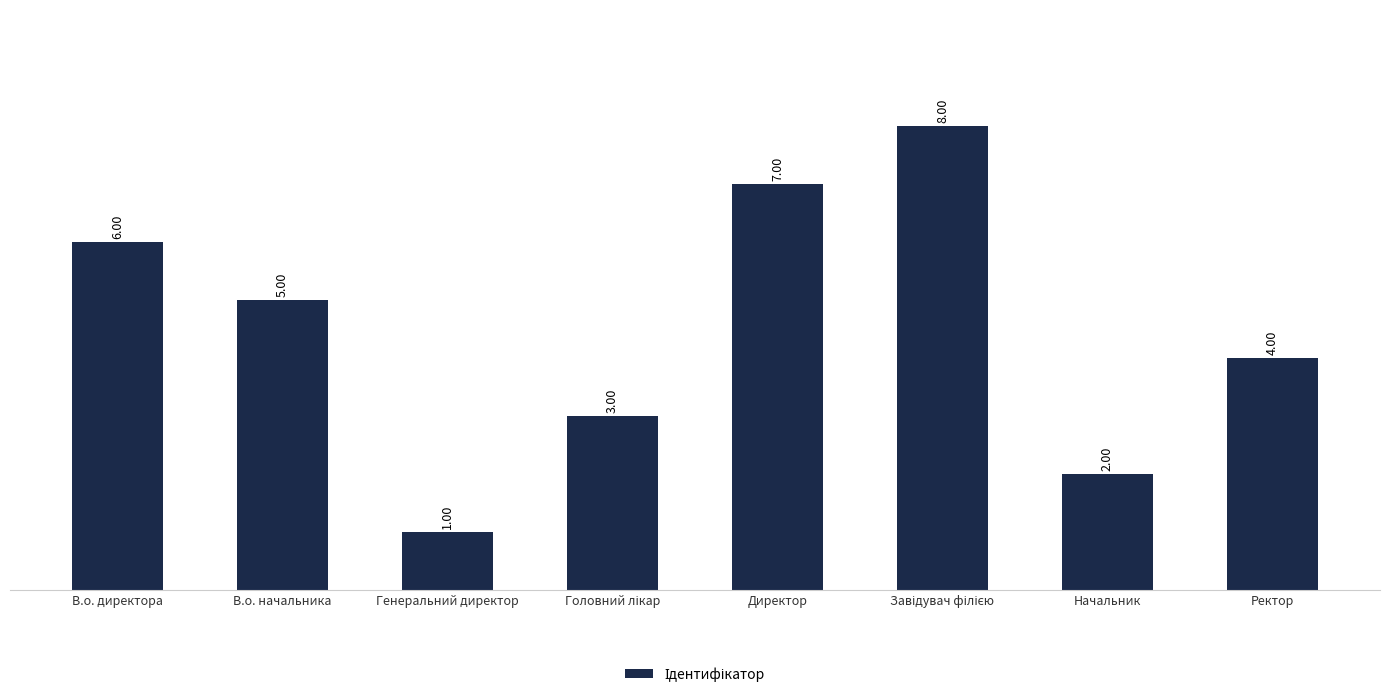

At which label does the data first exceed 5?

В.о. директора